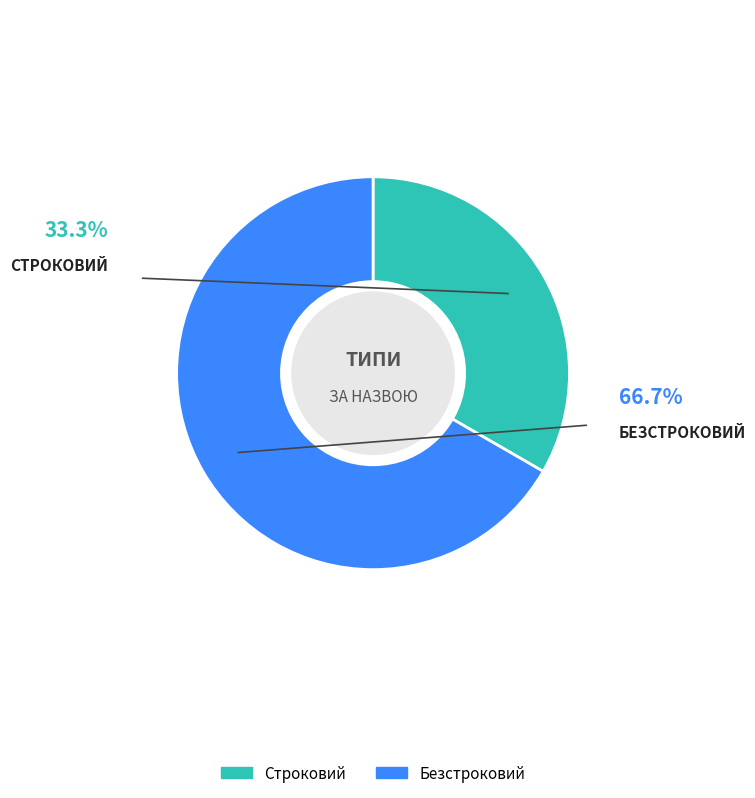

True or false: Строковий accounts for 45% of the total.

False